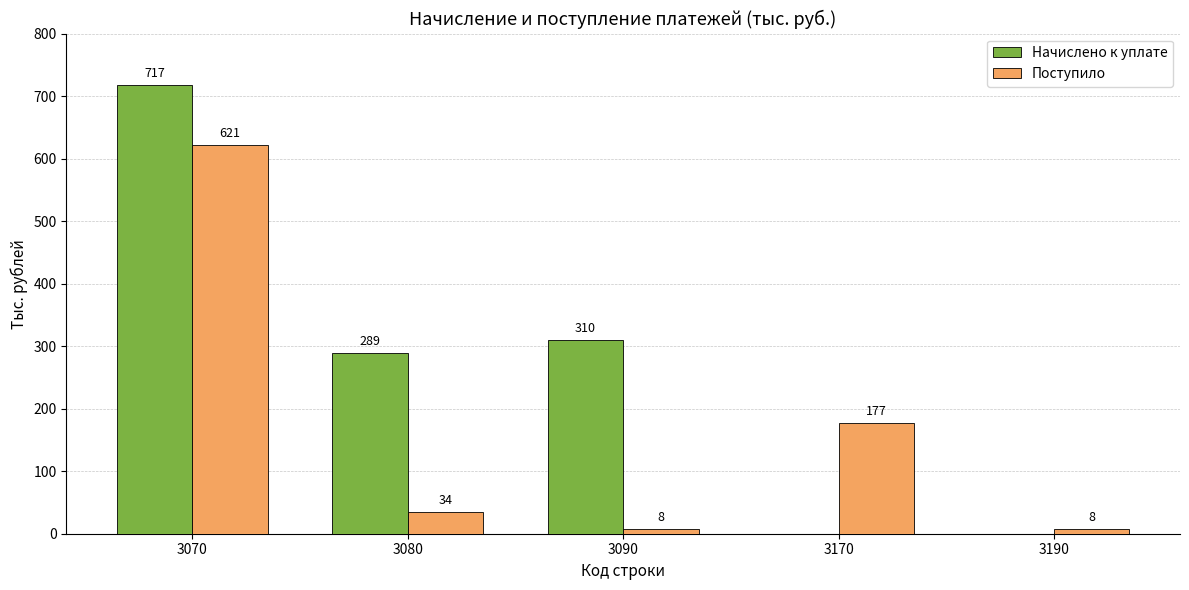

What are all the series names shown in the legend?

Начислено к уплате, Поступило